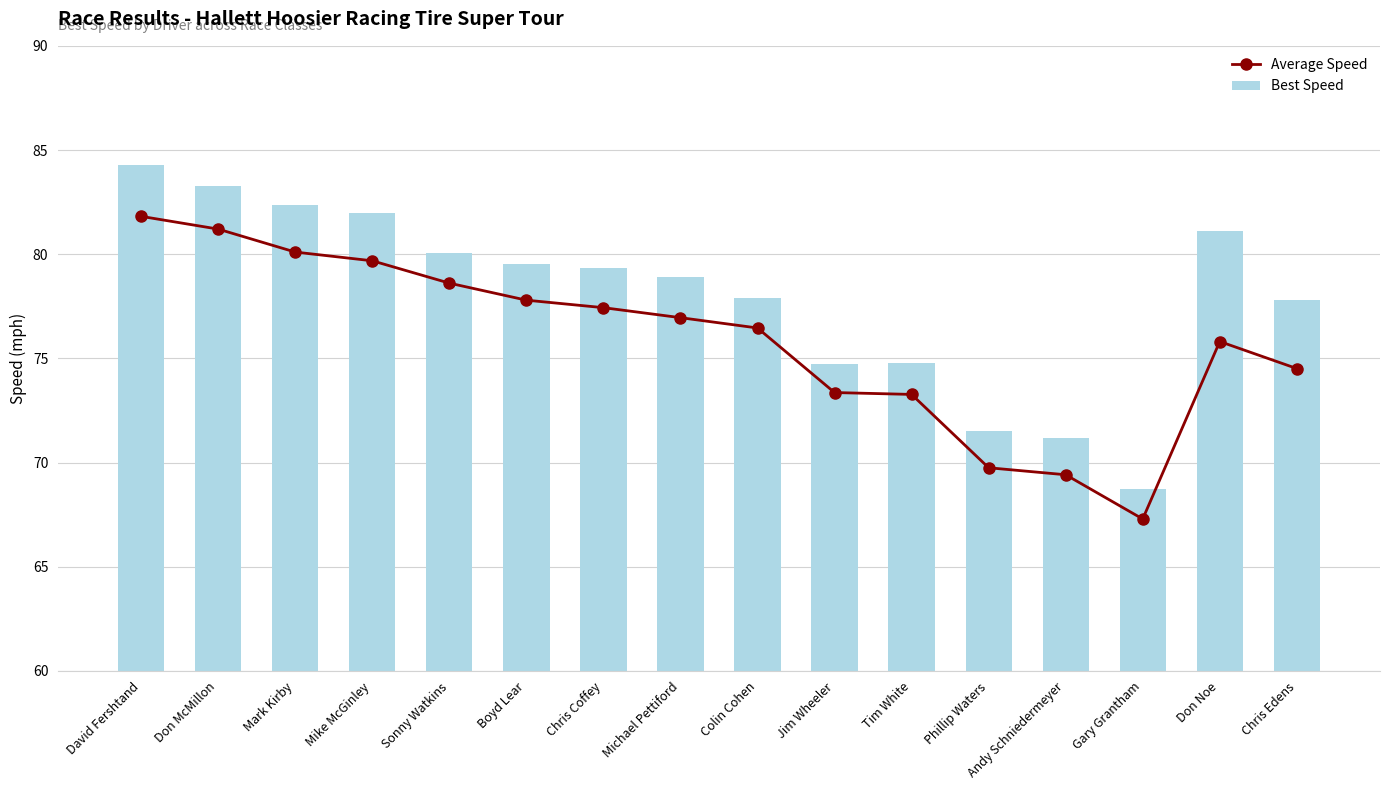

What are all the series names shown in the legend?

Average Speed, Best Speed